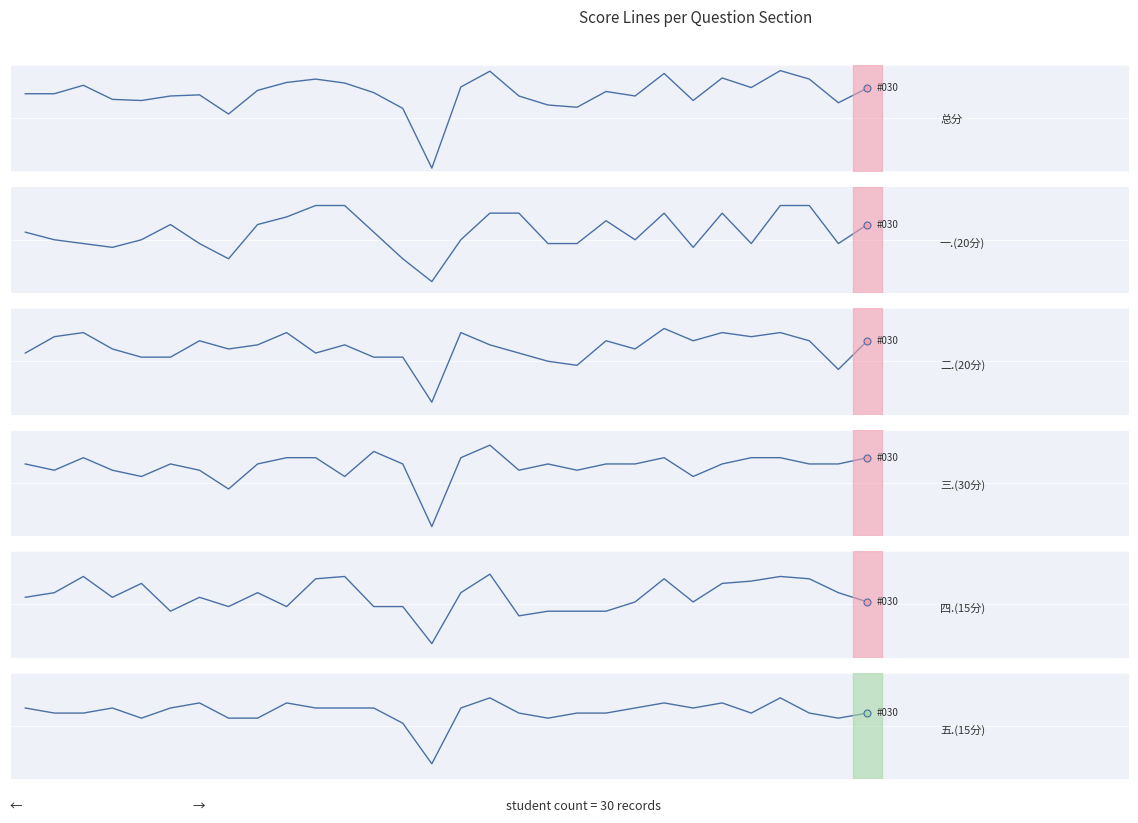

How many series are shown in this chart?

6